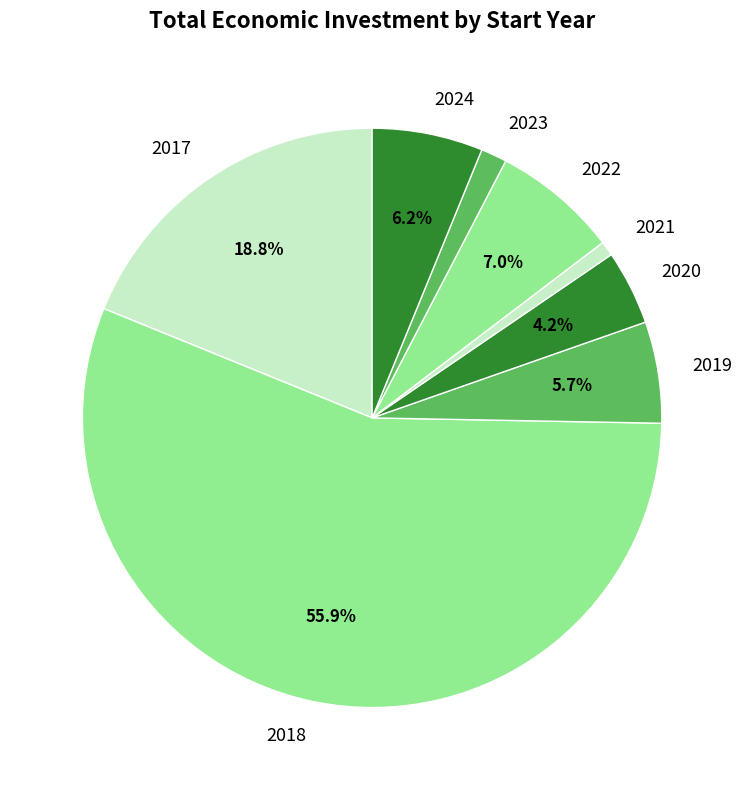

What is the largest slice in the pie chart?

2018